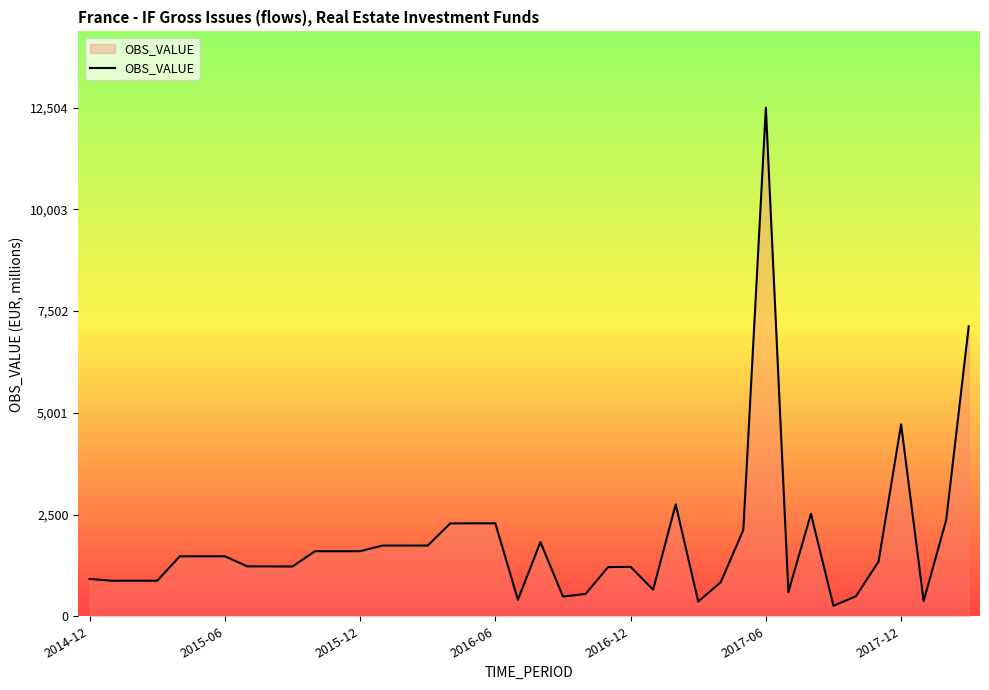

What is the sum of all values?

73220